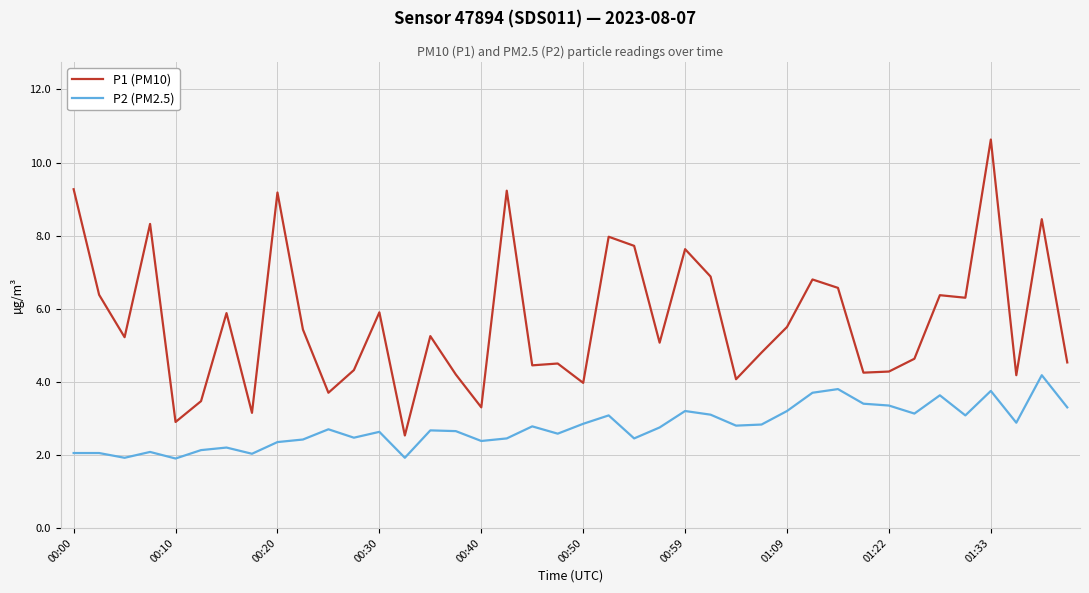

True or false: P1 (PM10) and P2 (PM2.5) cross at least once.

False